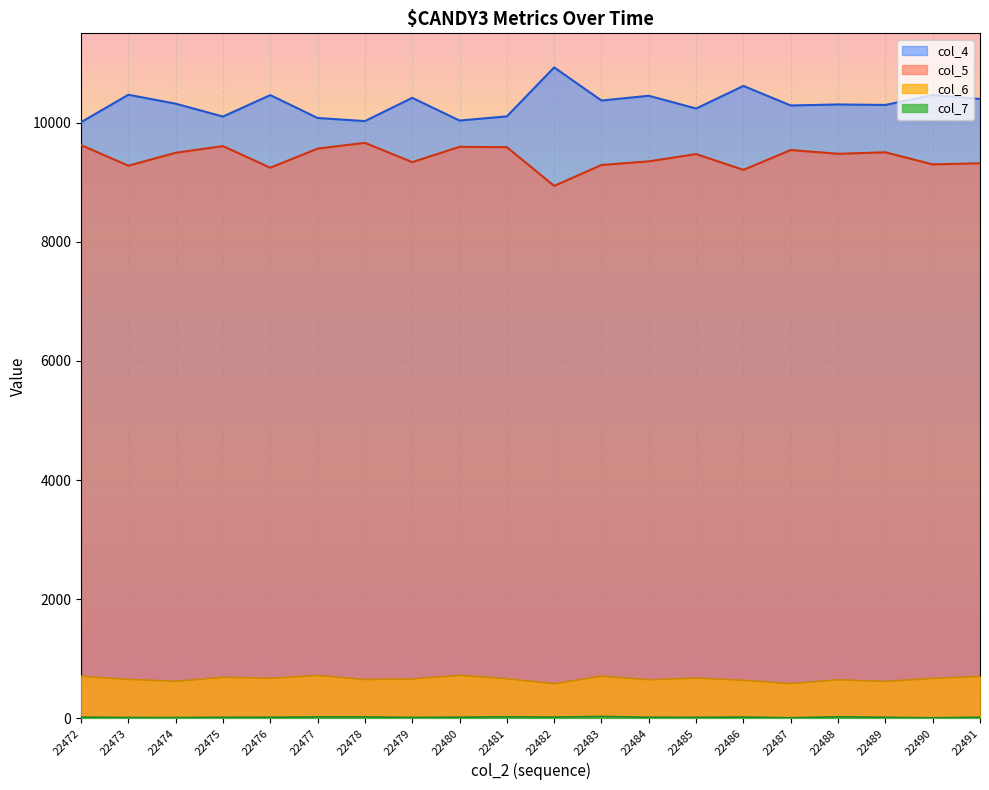

Which category has the highest value in the col_7 series?

22483